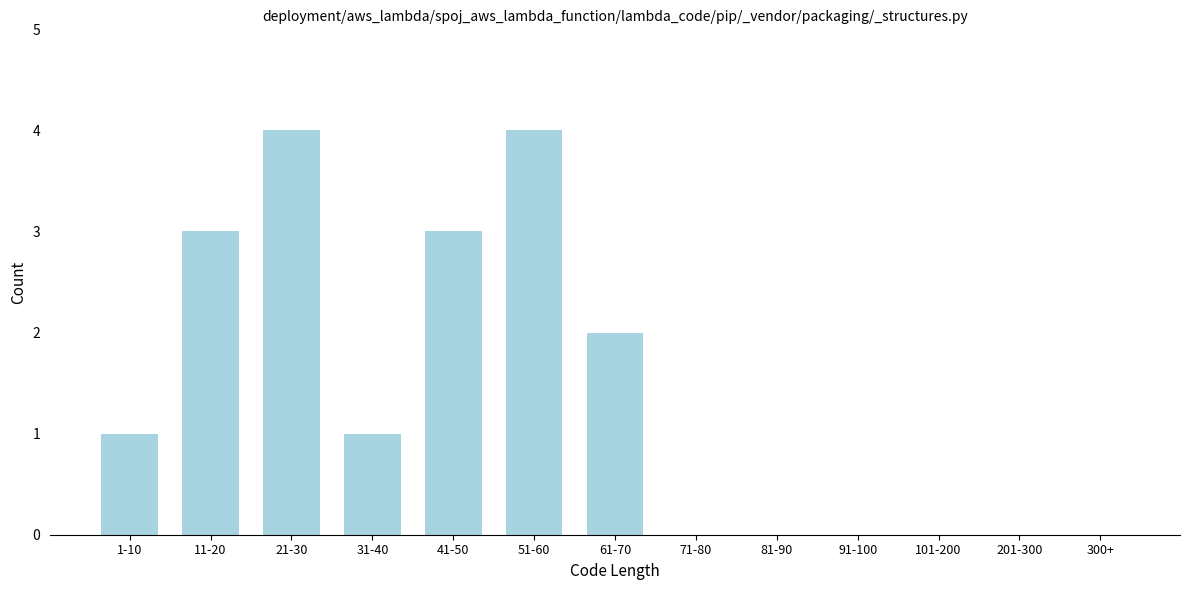

Reading right to left, extract all data points from this chart.

300+=0	201-300=0	101-200=0	91-100=0	81-90=0	71-80=0	61-70=2	51-60=4	41-50=3	31-40=1	21-30=4	11-20=3	1-10=1